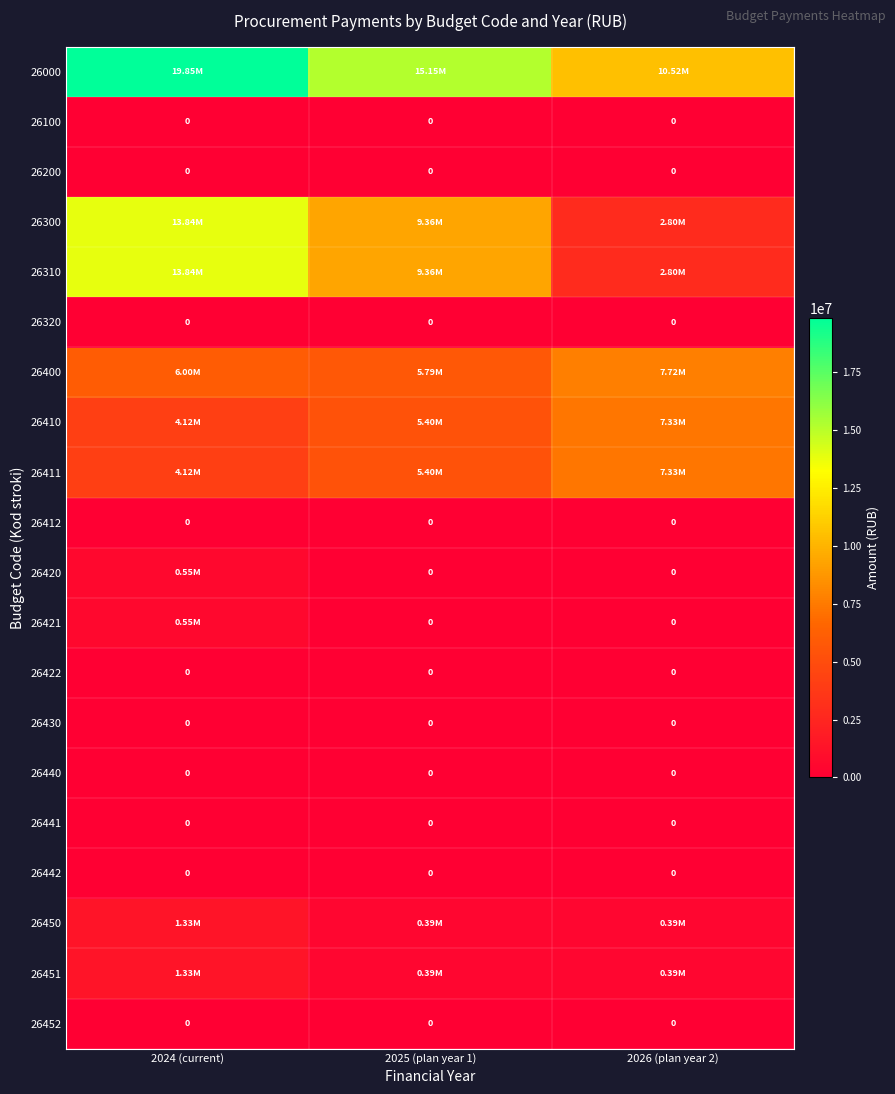

At which category does the chart reach its peak across all series?

2024 (current)